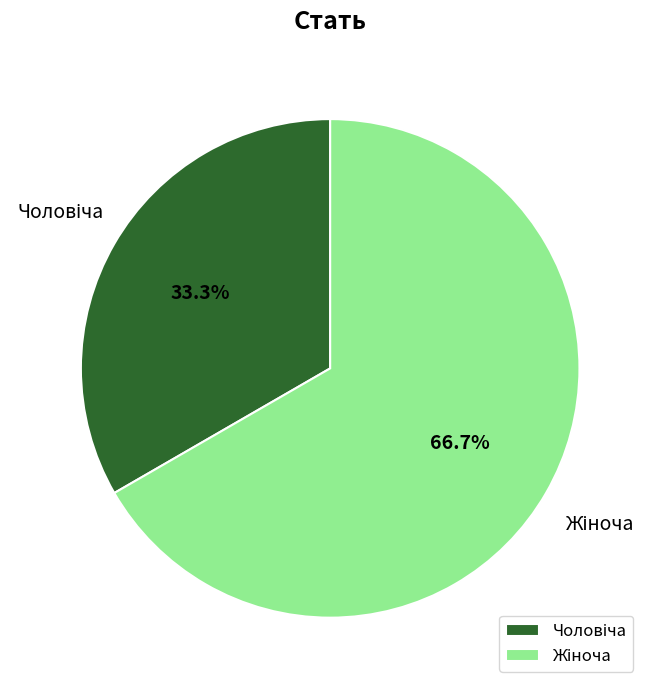

Does any single category account for the majority?

Yes